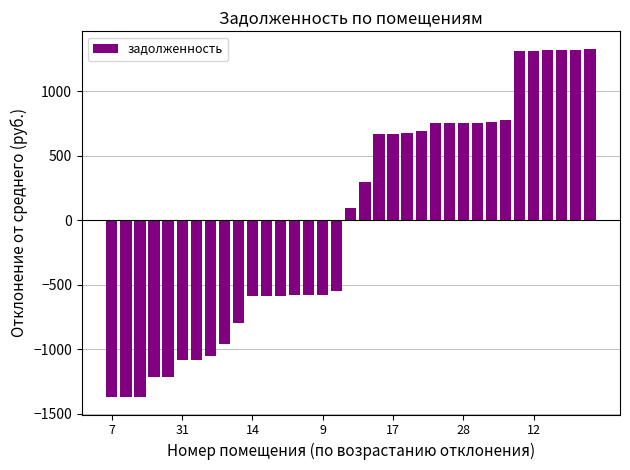

What is the difference between the maximum and minimum values?

2701.1